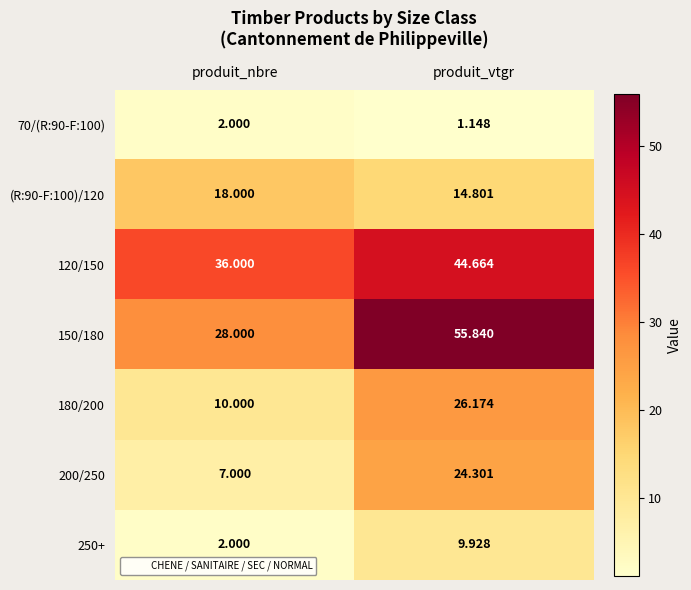

Is the value of 200/250 at produit_nbre greater than the value of 120/150 at produit_nbre?

No